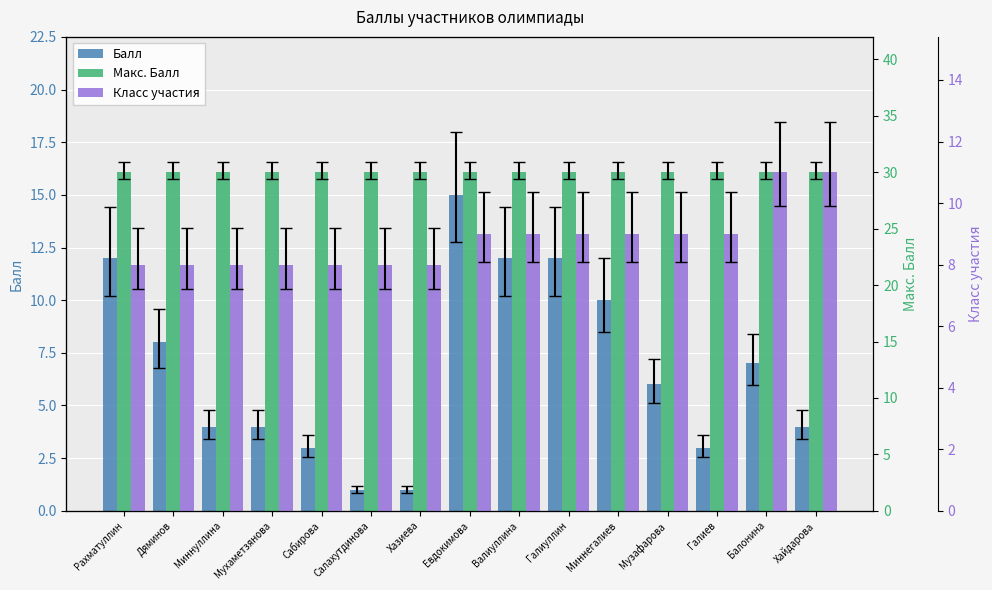

What is the sum of all Класс участия values?

132